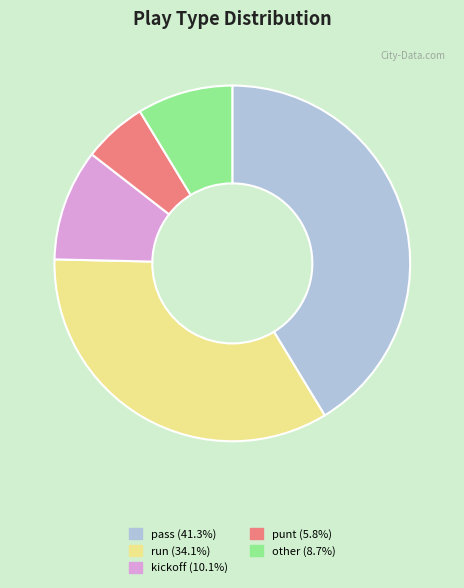

Do run and kickoff together represent more than half of the pie?

No